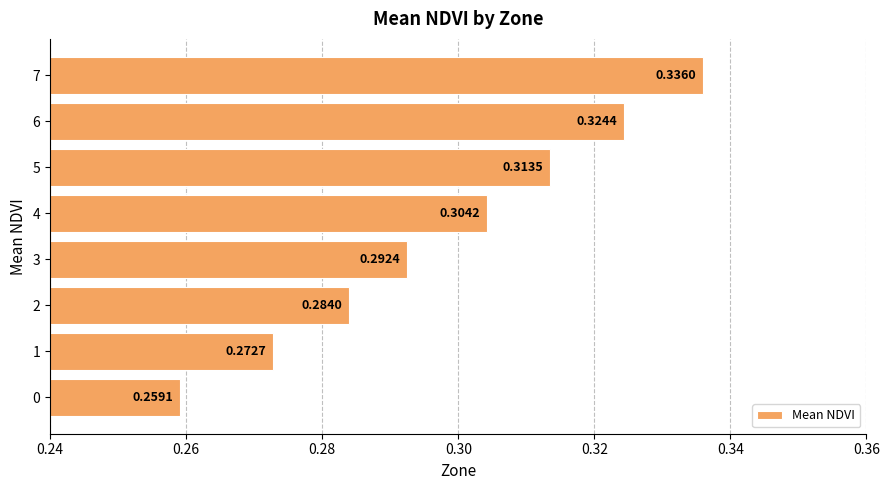

At which label is the value closest to 0?

0